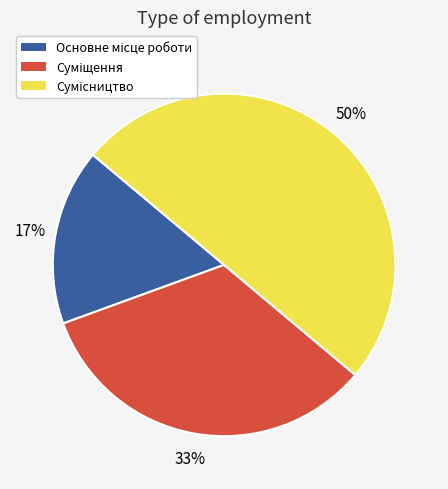

To the nearest percent, what is the average slice percentage?

33%